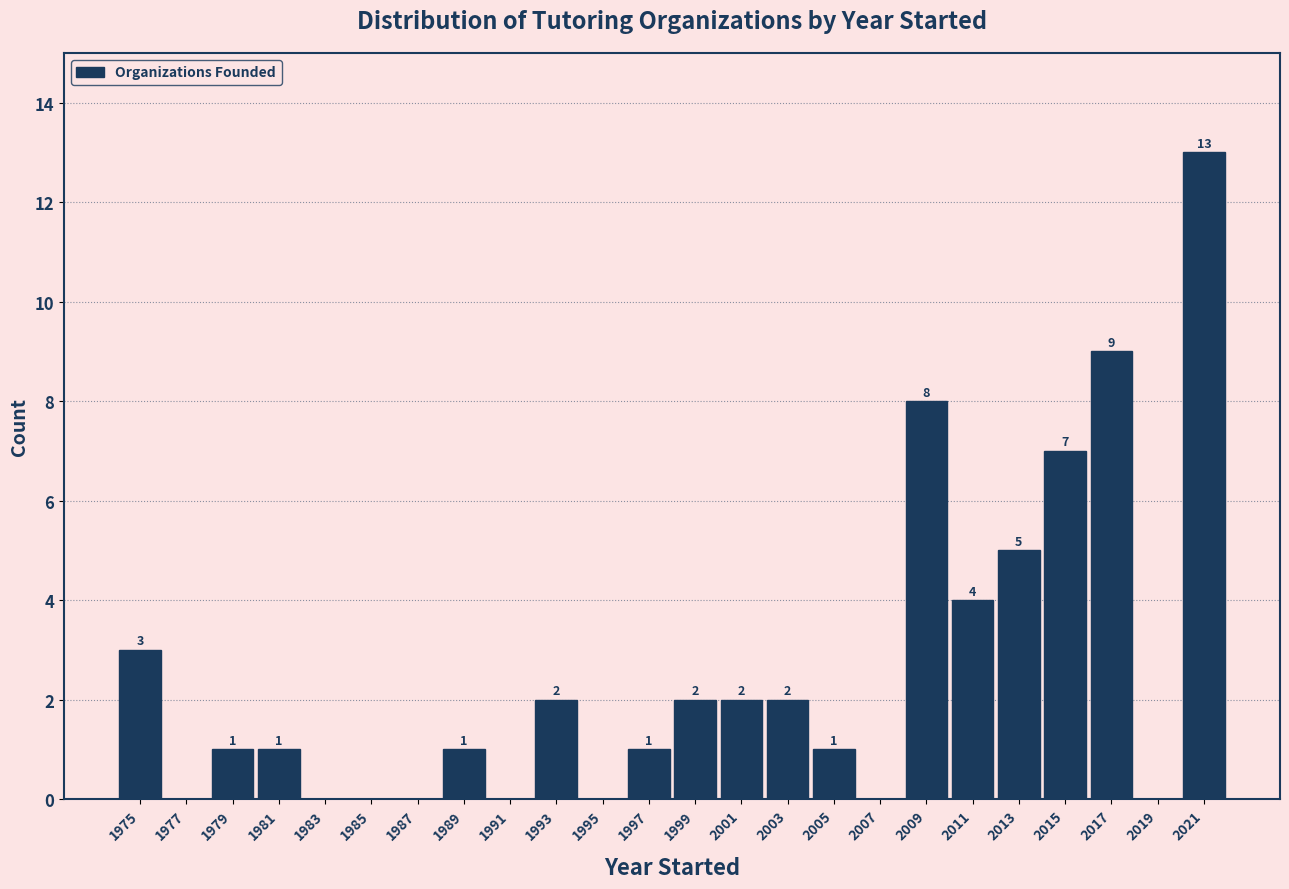

Which range on the x-axis has the tallest bar?

2020 to 2022